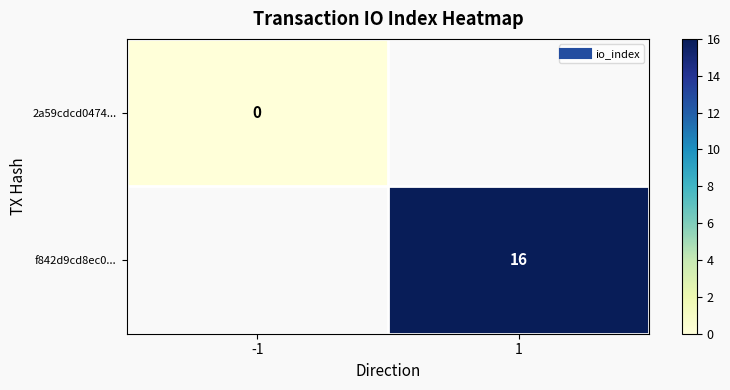

Is the value of 2a59cdcd0474... at -1 greater than the value of f842d9cd8ec0... at 1?

No